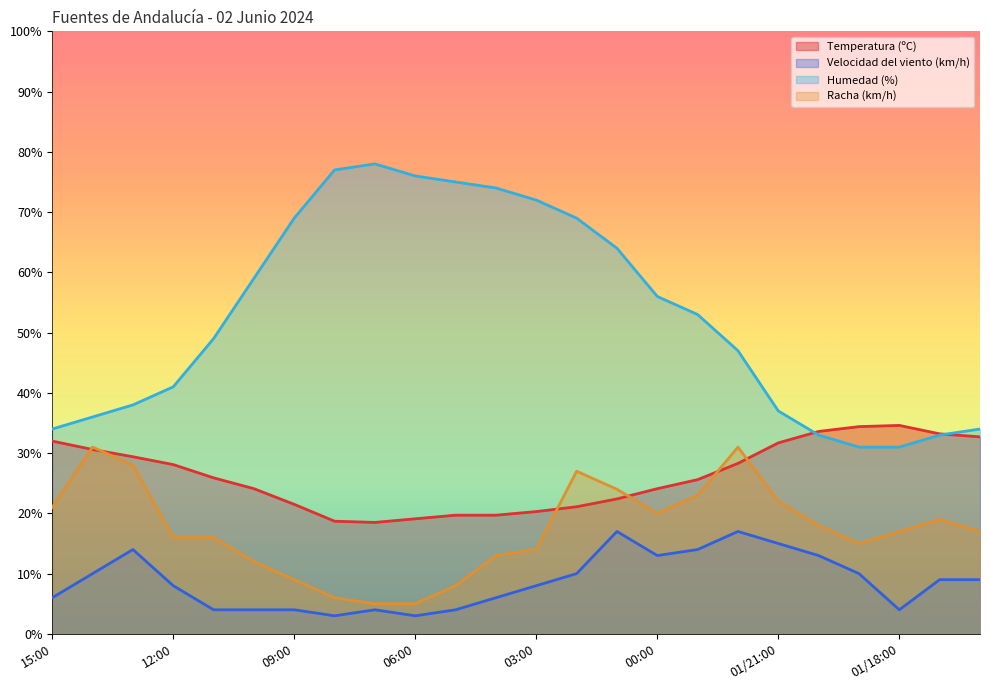

What is the difference between the maximum and minimum values in the Humedad (%) series?

47.0